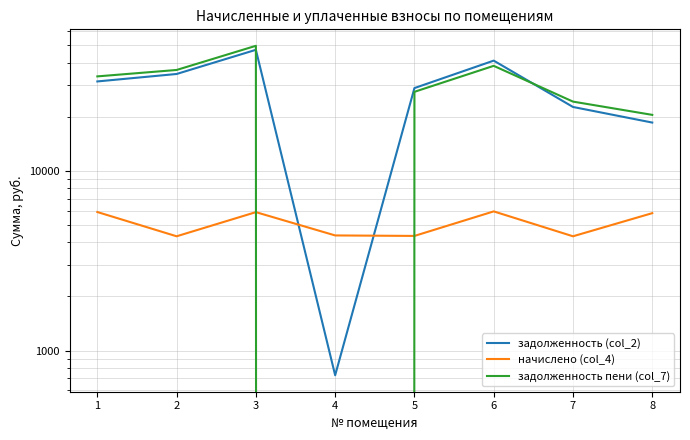

Which series has the largest range (max minus min)?

задолженность пени (col_7)